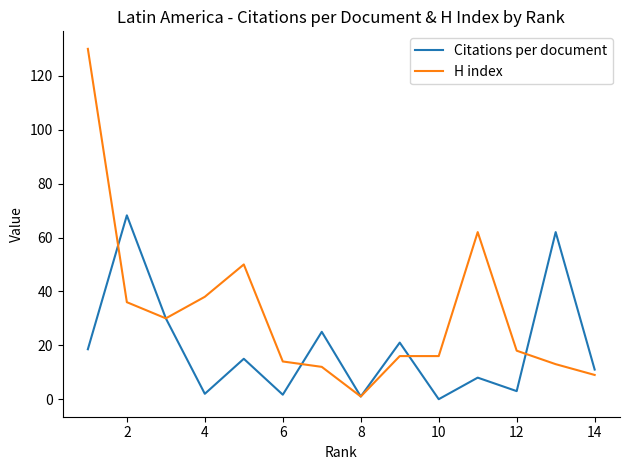

What is the difference between the second highest and second lowest values in the H index series?

53.0